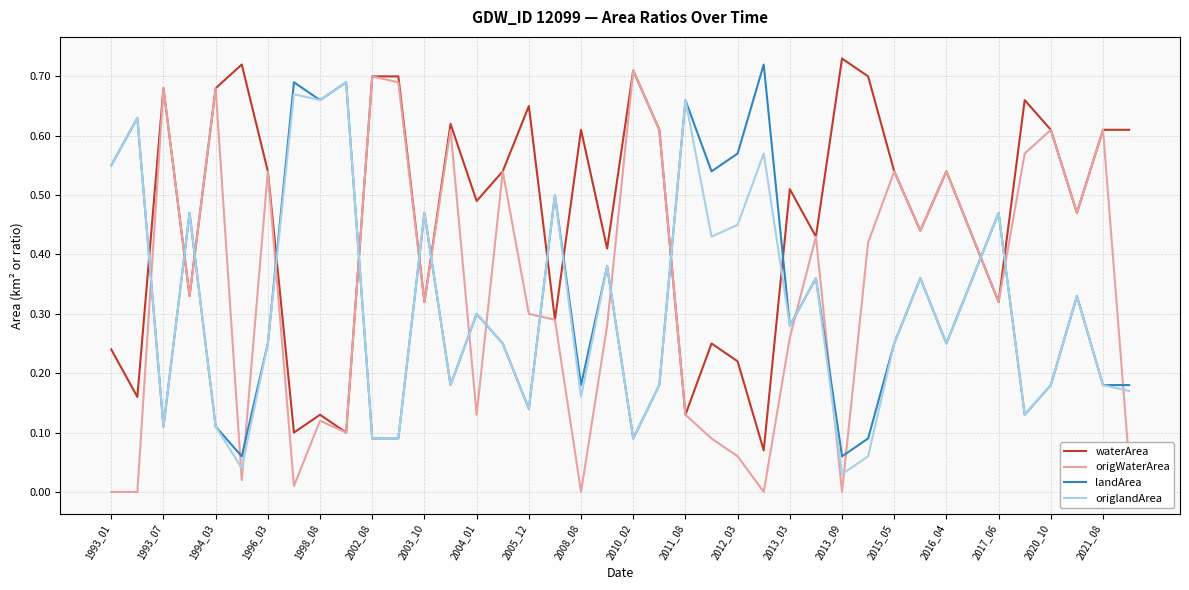

Which series ends up on top after the final intersection of waterArea and origlandArea?

waterArea